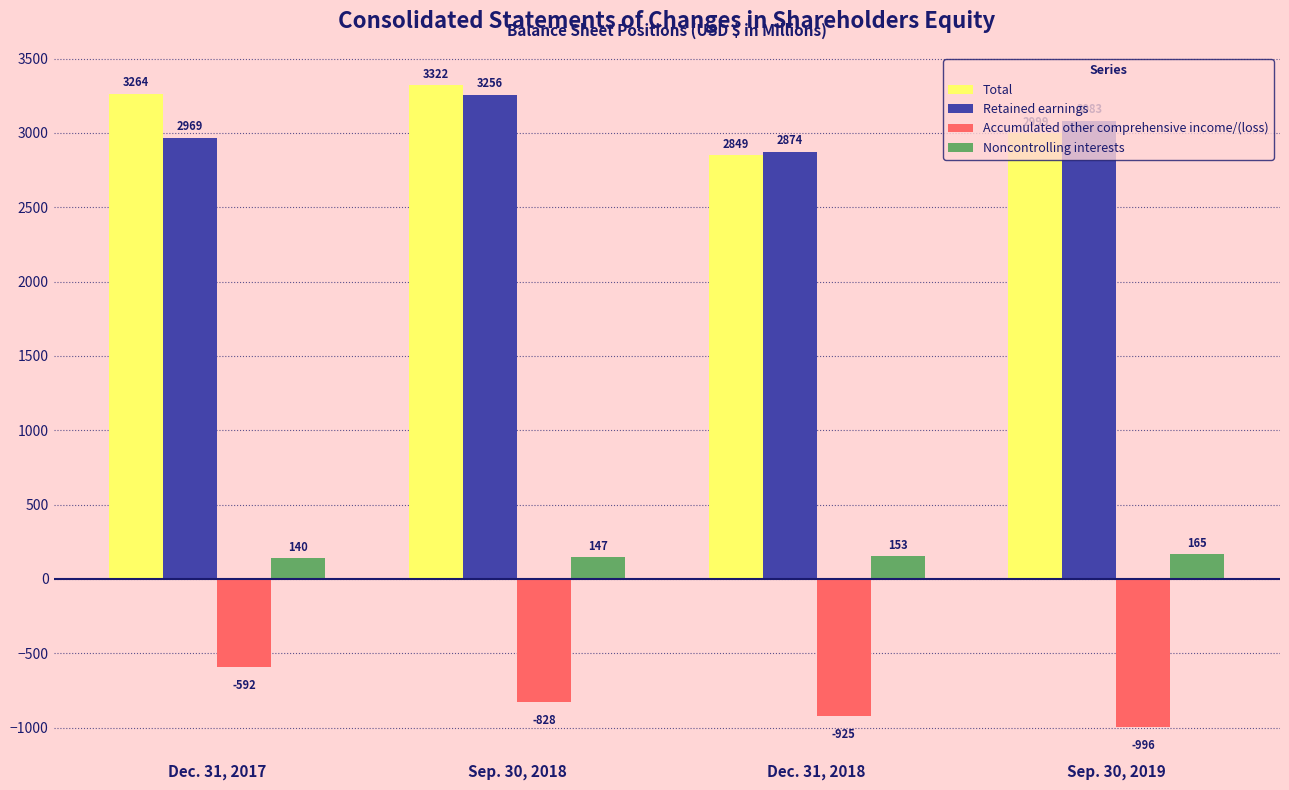

What is the difference between the Noncontrolling interests values at Sep. 30, 2019 and Sep. 30, 2018?

18